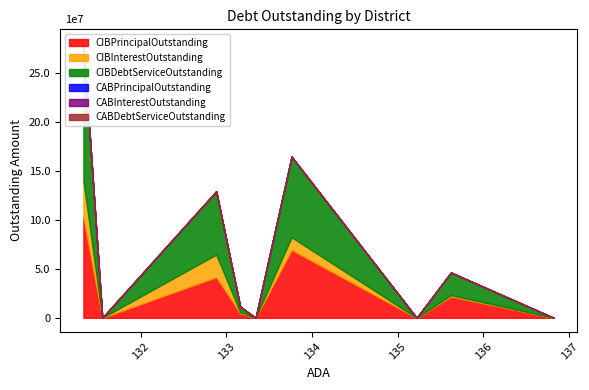

At Groom ISD, list the series in order from largest to smallest.

CIBDebtServiceOutstanding, CIBPrincipalOutstanding, CIBInterestOutstanding, CABPrincipalOutstanding, CABInterestOutstanding, CABDebtServiceOutstanding